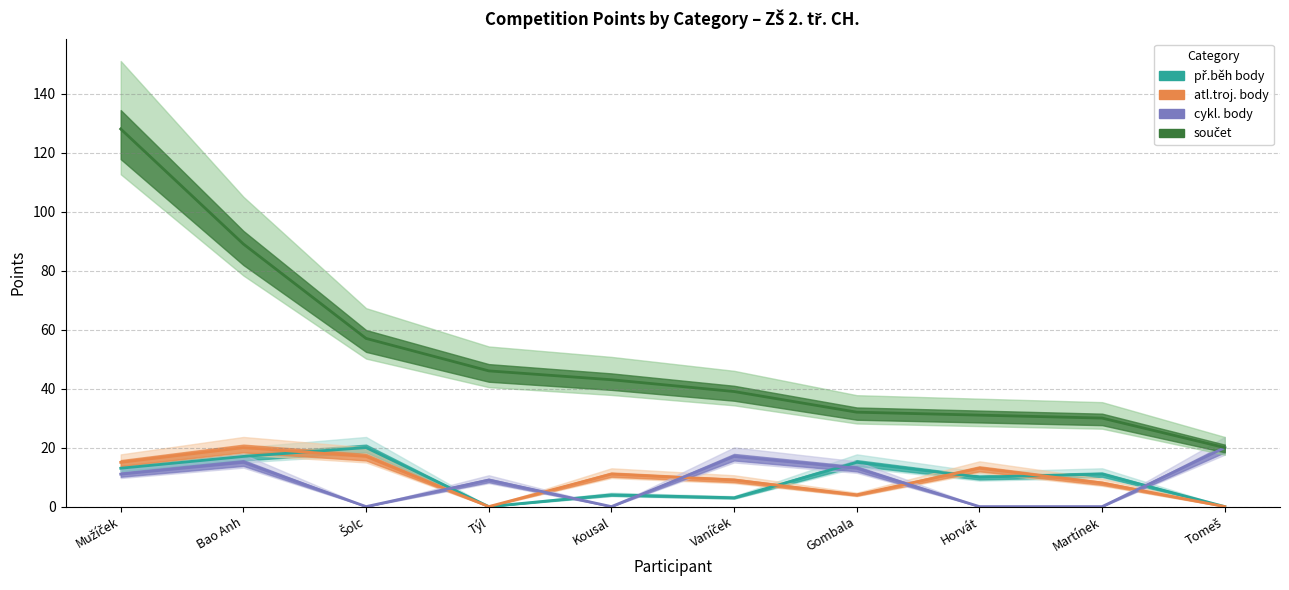

The součet series shows 14 at Týl. True or false?

False